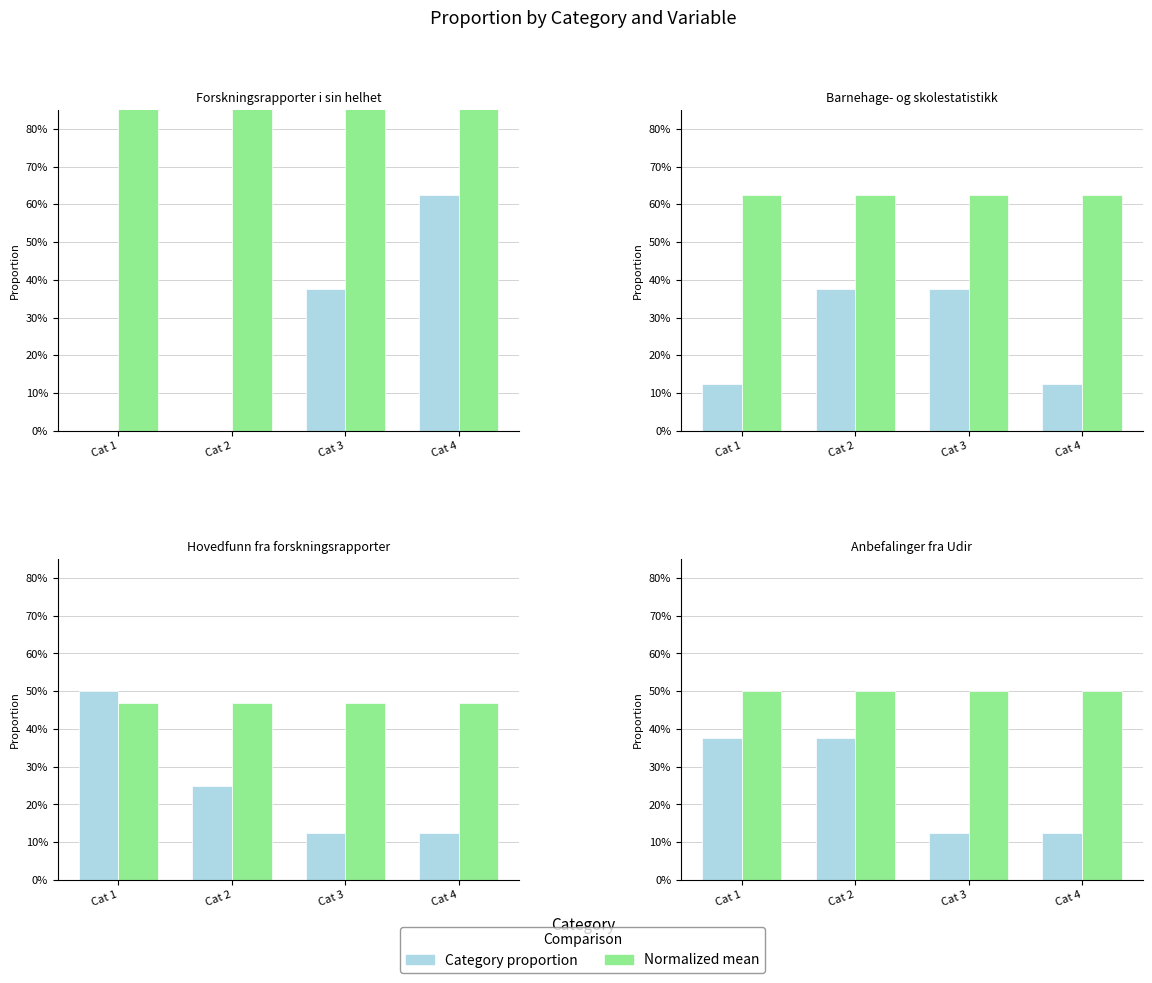

Which series has the widest spread of values?

Category proportion